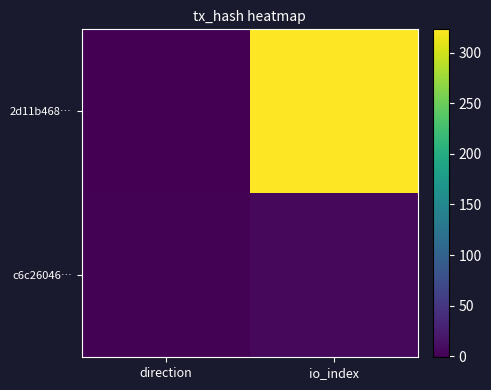

Reading left to right, extract all data points from this chart.

2d11b468…: direction=-1	io_index=323
c6c26046…: direction=1	io_index=6